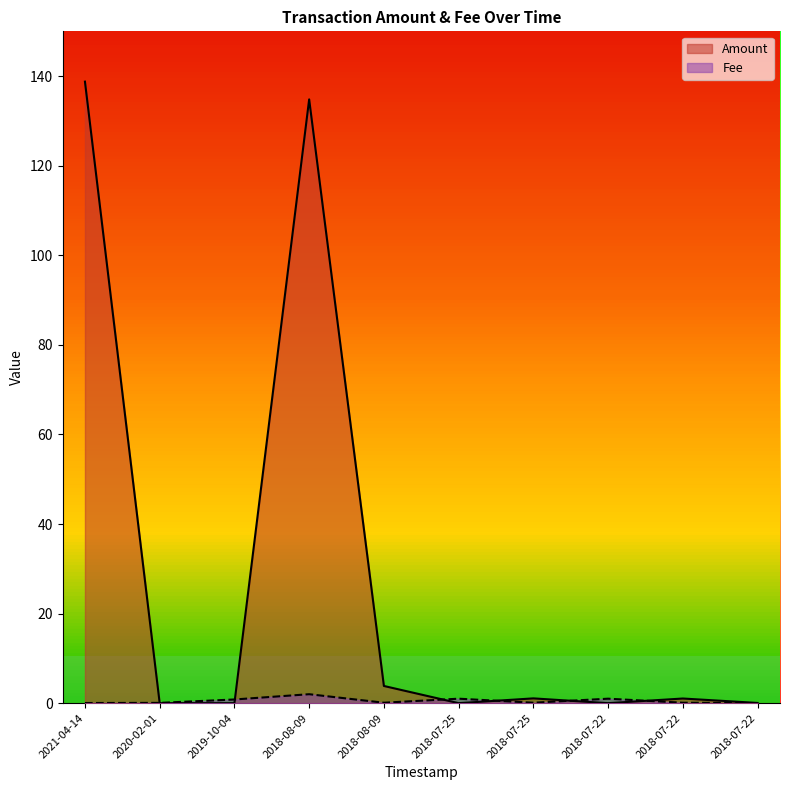

At which label does Amount reach its minimum?

2020-02-01